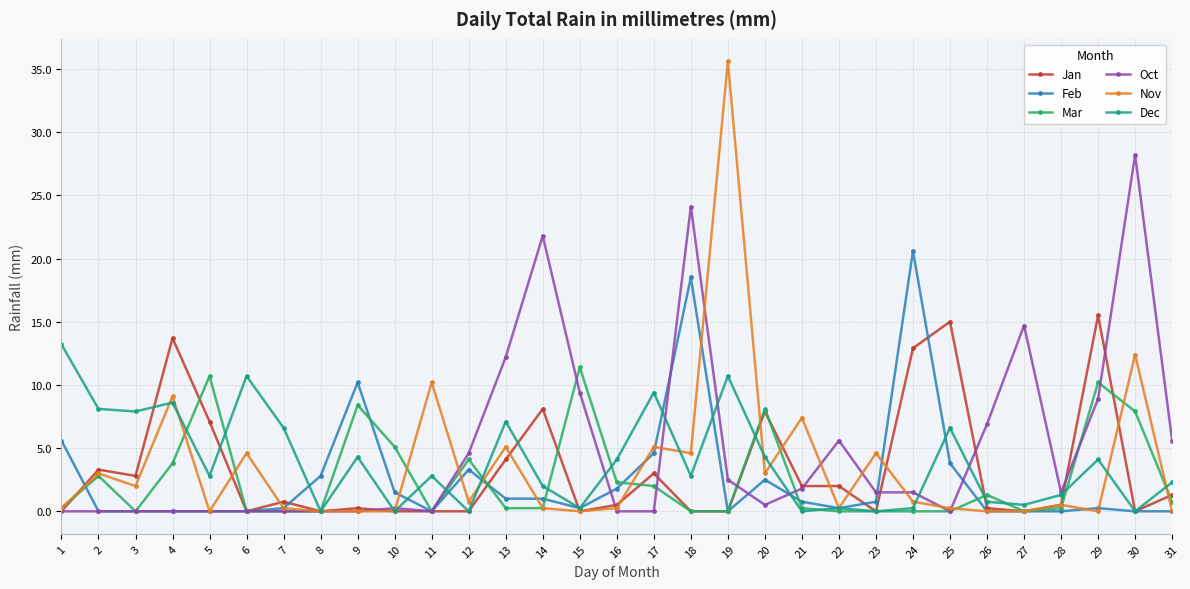

What are all the series names shown in the legend?

Jan, Feb, Mar, Oct, Nov, Dec